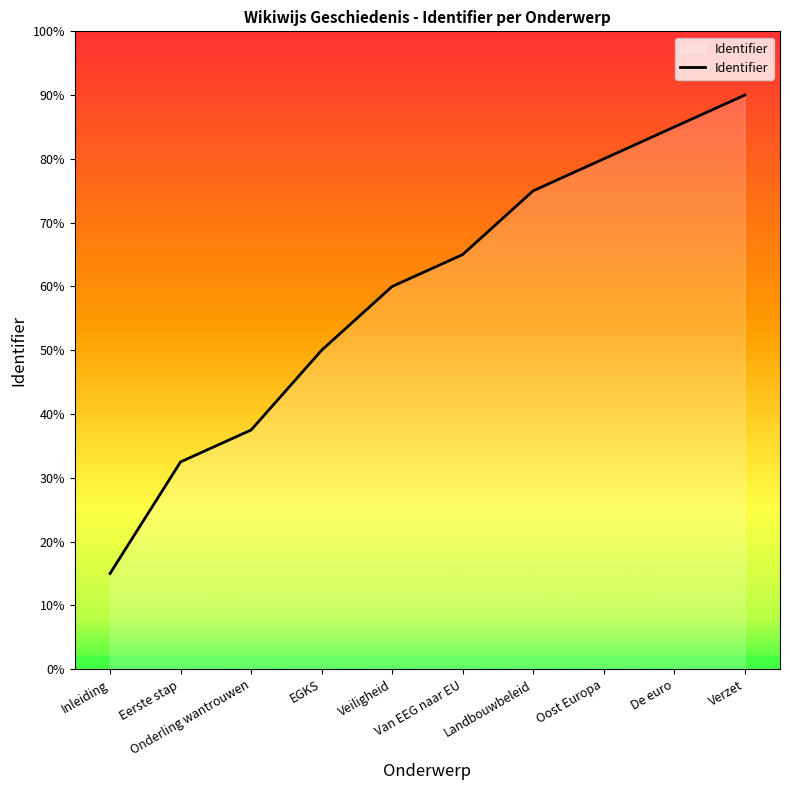

Does the chart display data point markers on the line(s)?

No